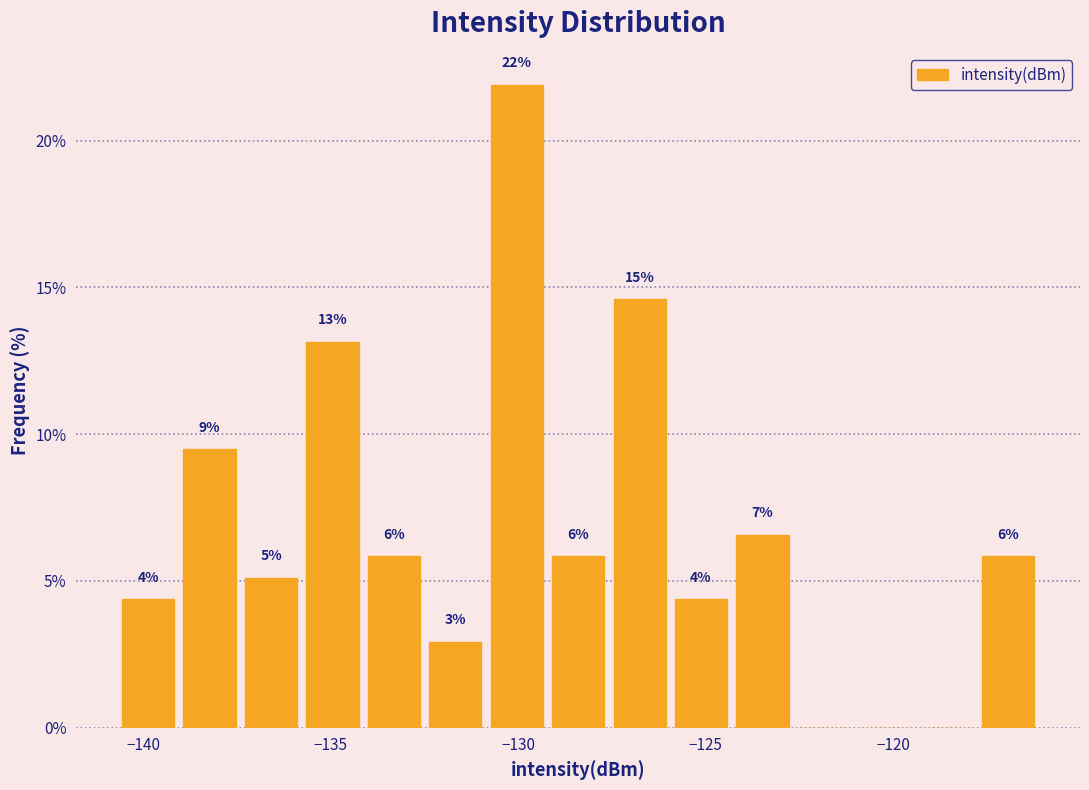

Around what value on the x-axis is the tallest bar? Give the approximate position of its centre, as read against the axis.

-130.0